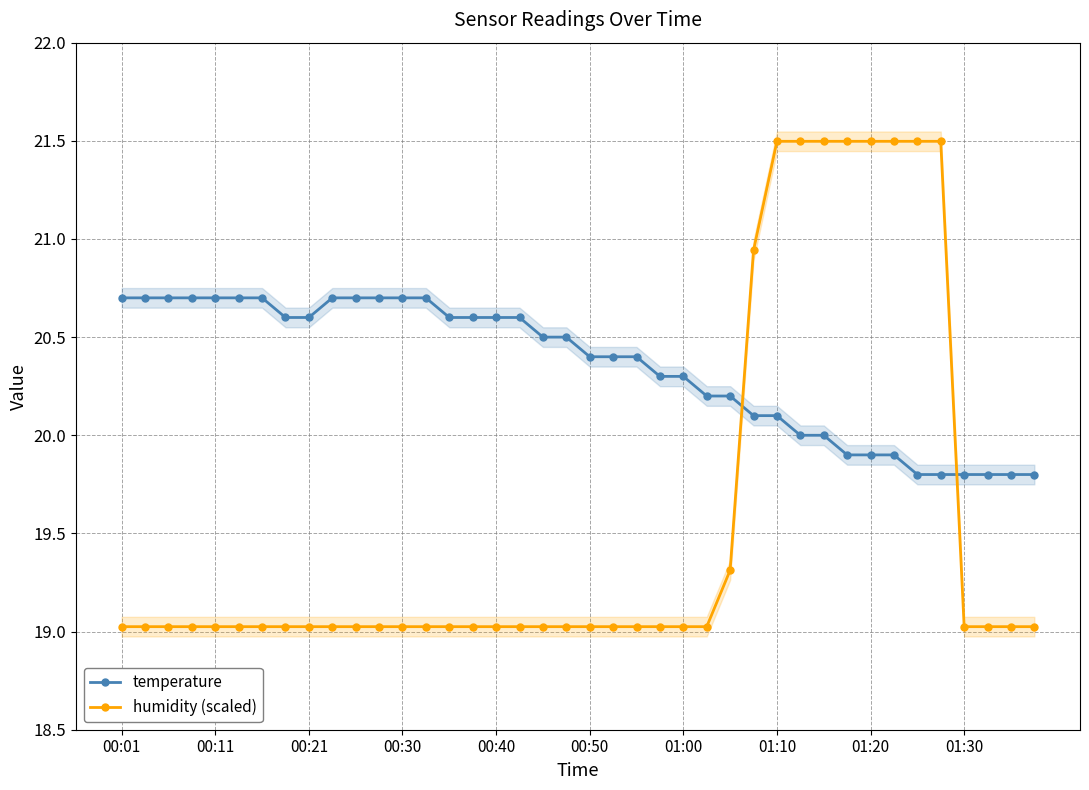

The value of temperature at 10 is 36.5. True or false?

False